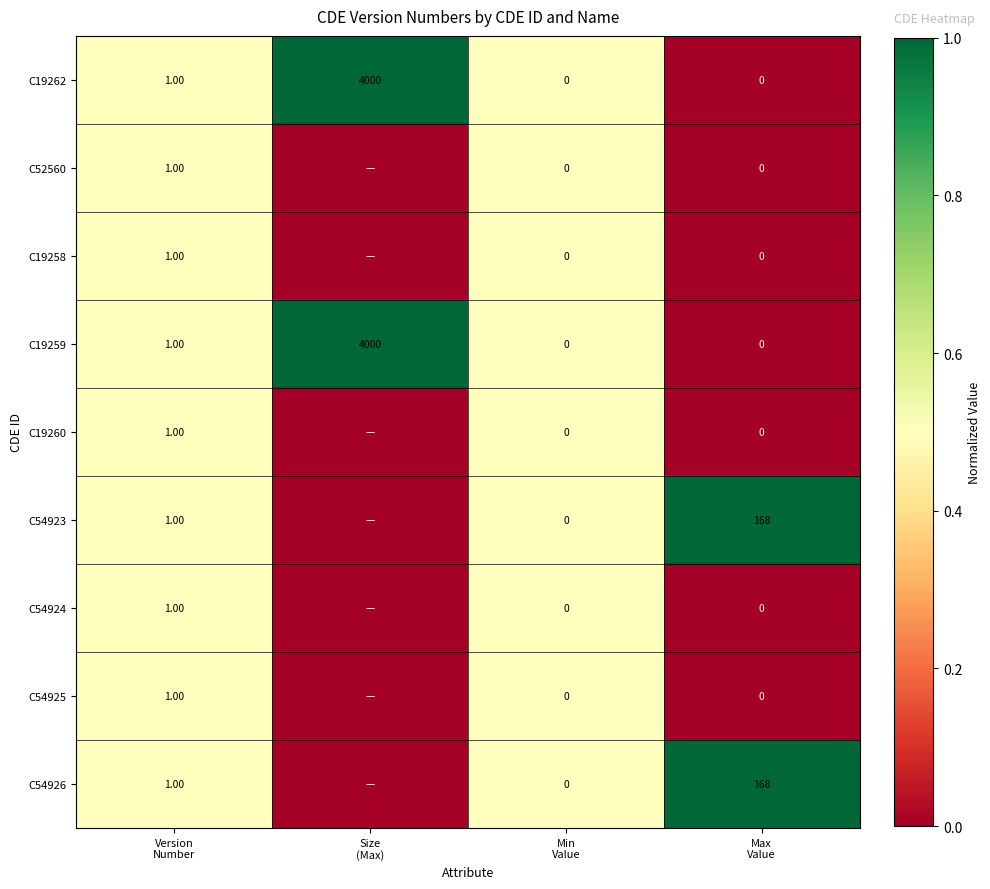

At which category is the sum across all series the highest?

Version
Number